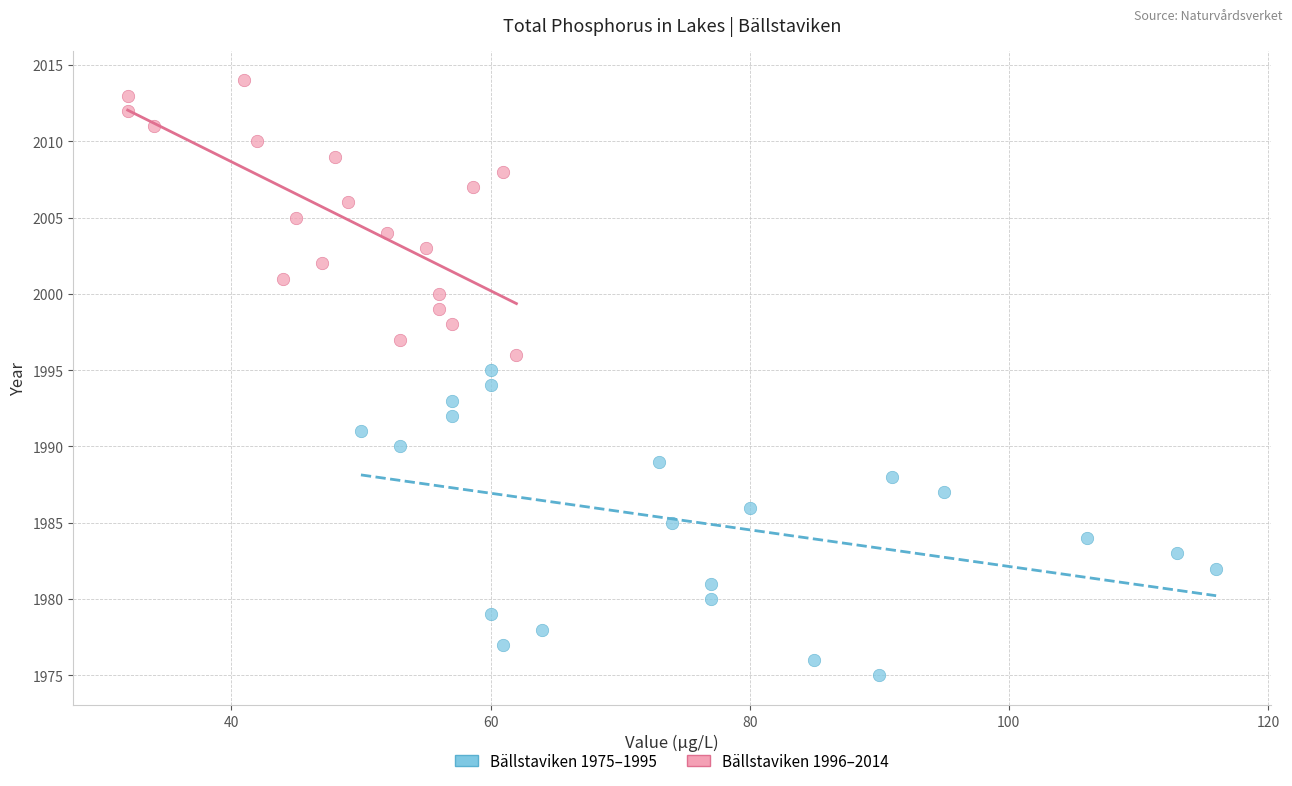

Which series has the largest Y range (max minus min)?

Bällstaviken 1975–1995